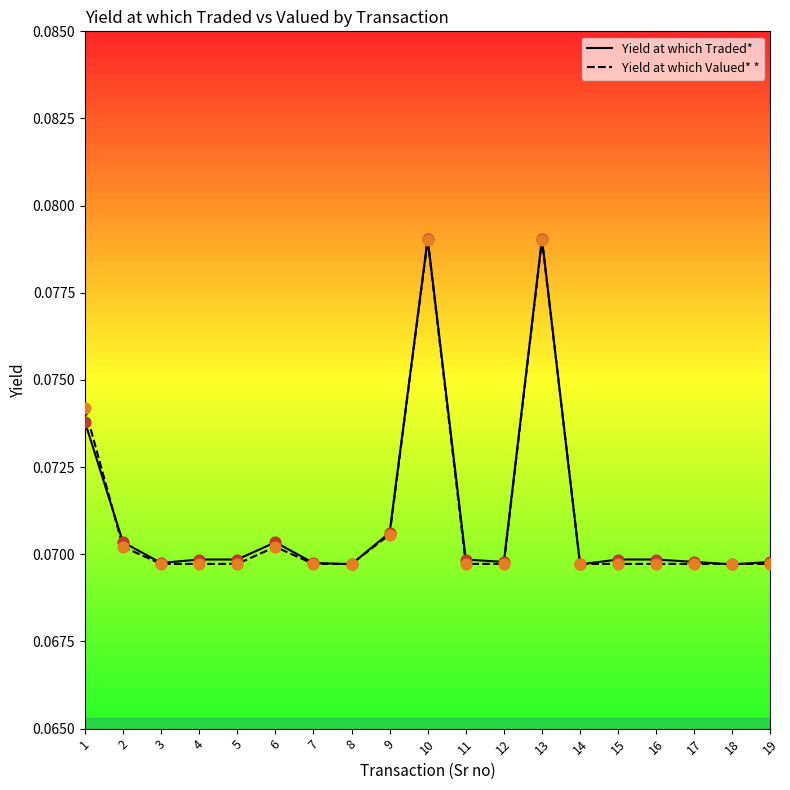

Which series has the largest Y range (max minus min)?

Yield at which Traded*